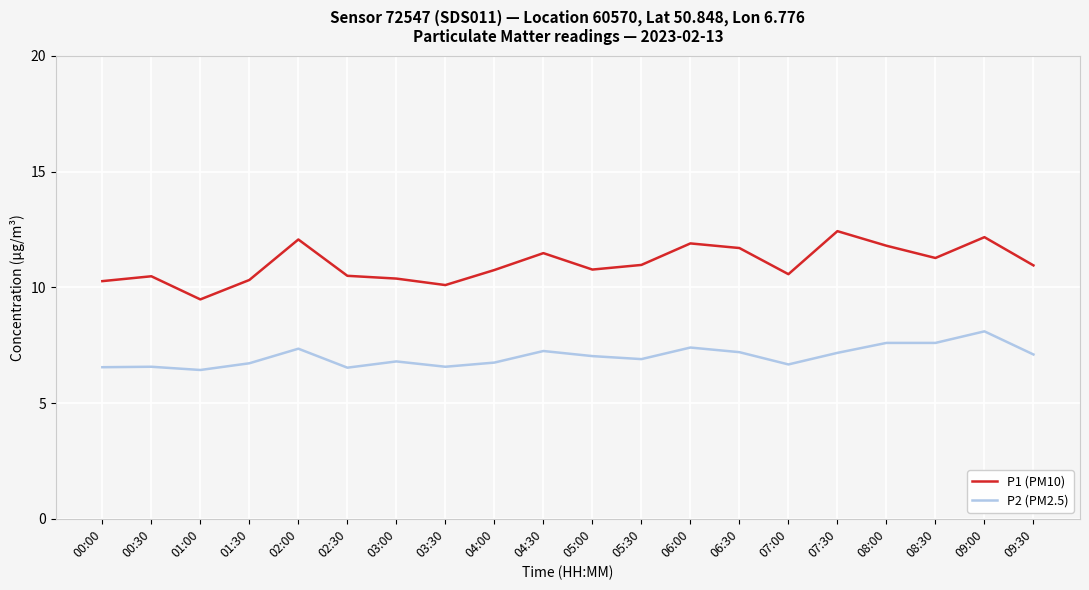

What position from the right is 05:30?

9